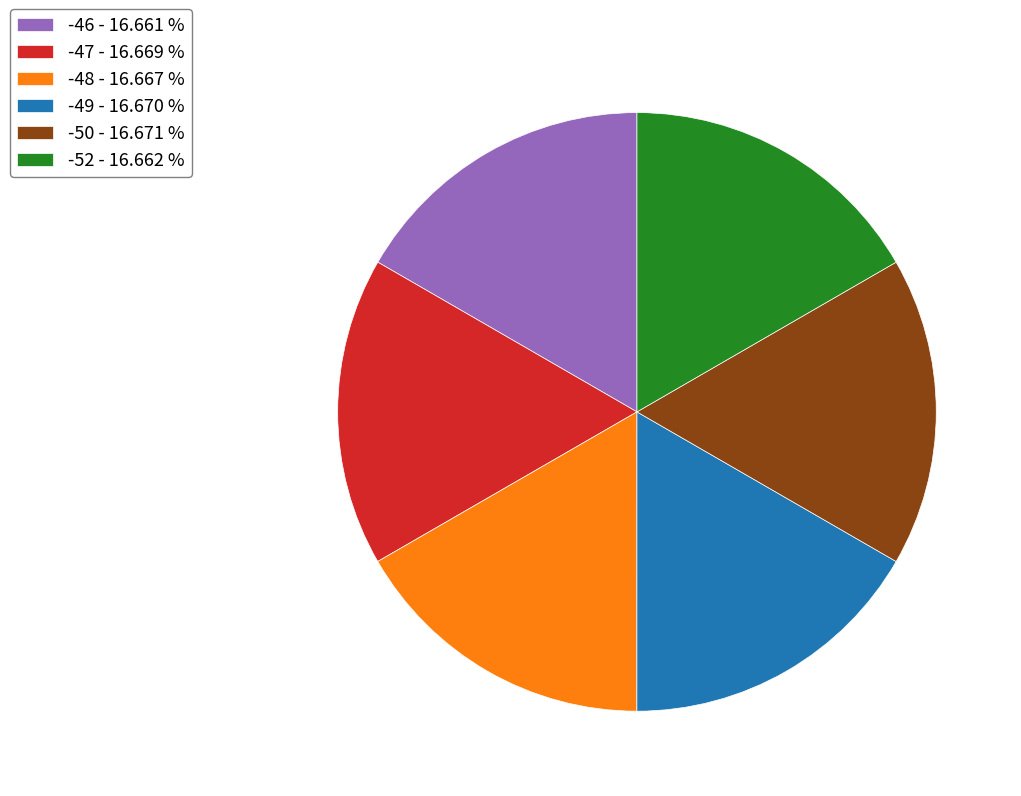

Does any single category account for the majority?

No